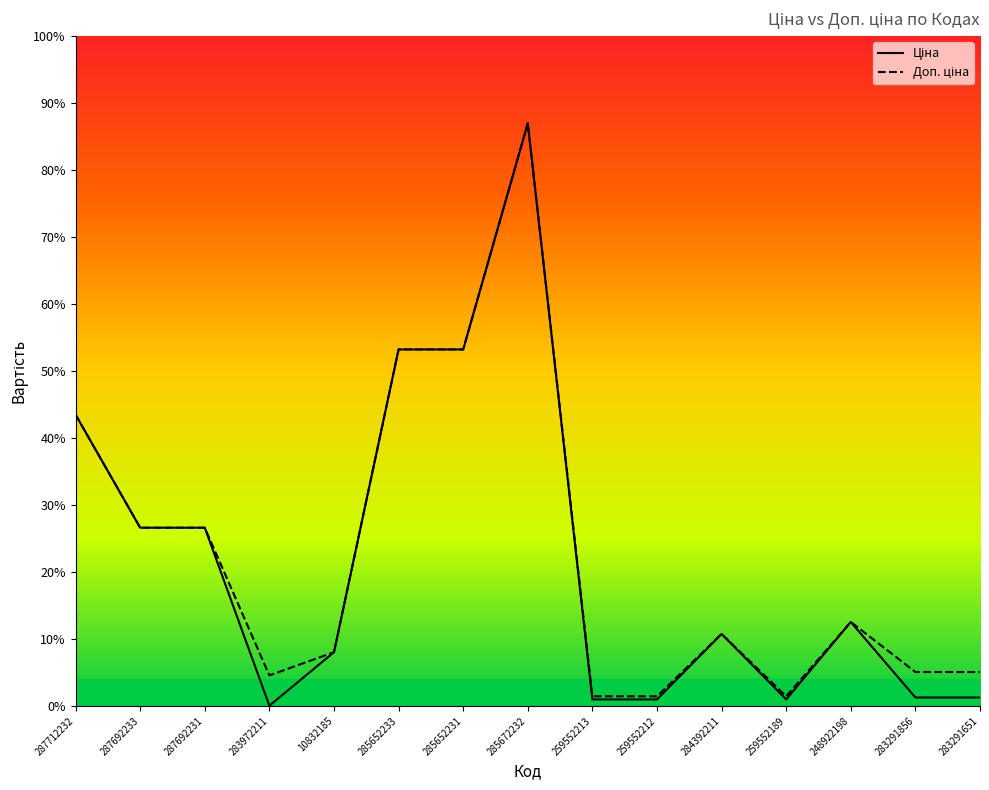

True or false: Доп. ціна and Ціна intersect in this chart.

False